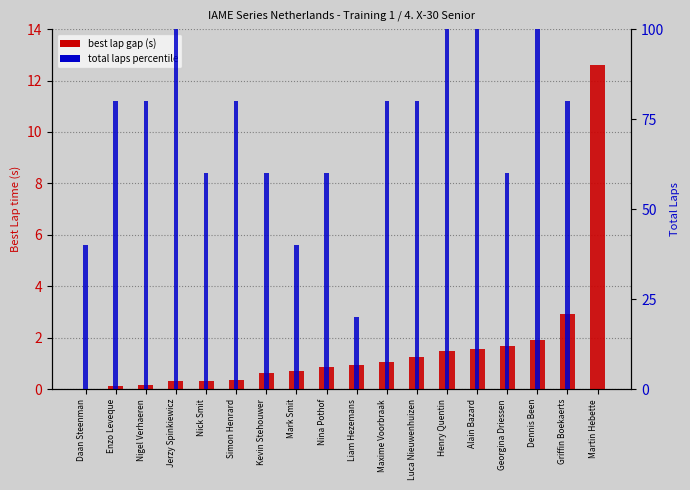

What is the sum of all total laps percentile values?

1220.0